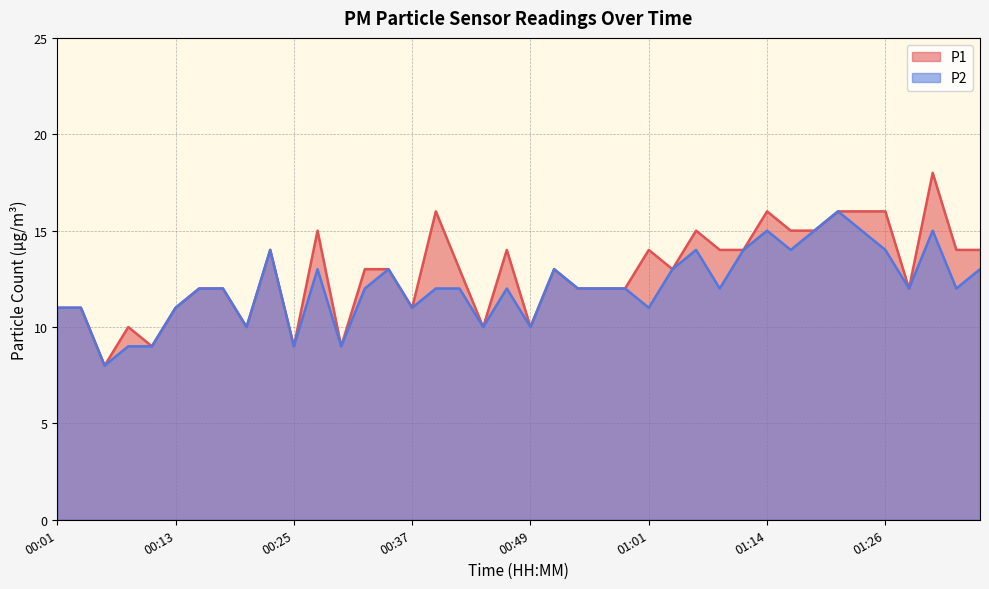

What is the value of the P2 point at the 29th from the left?

12